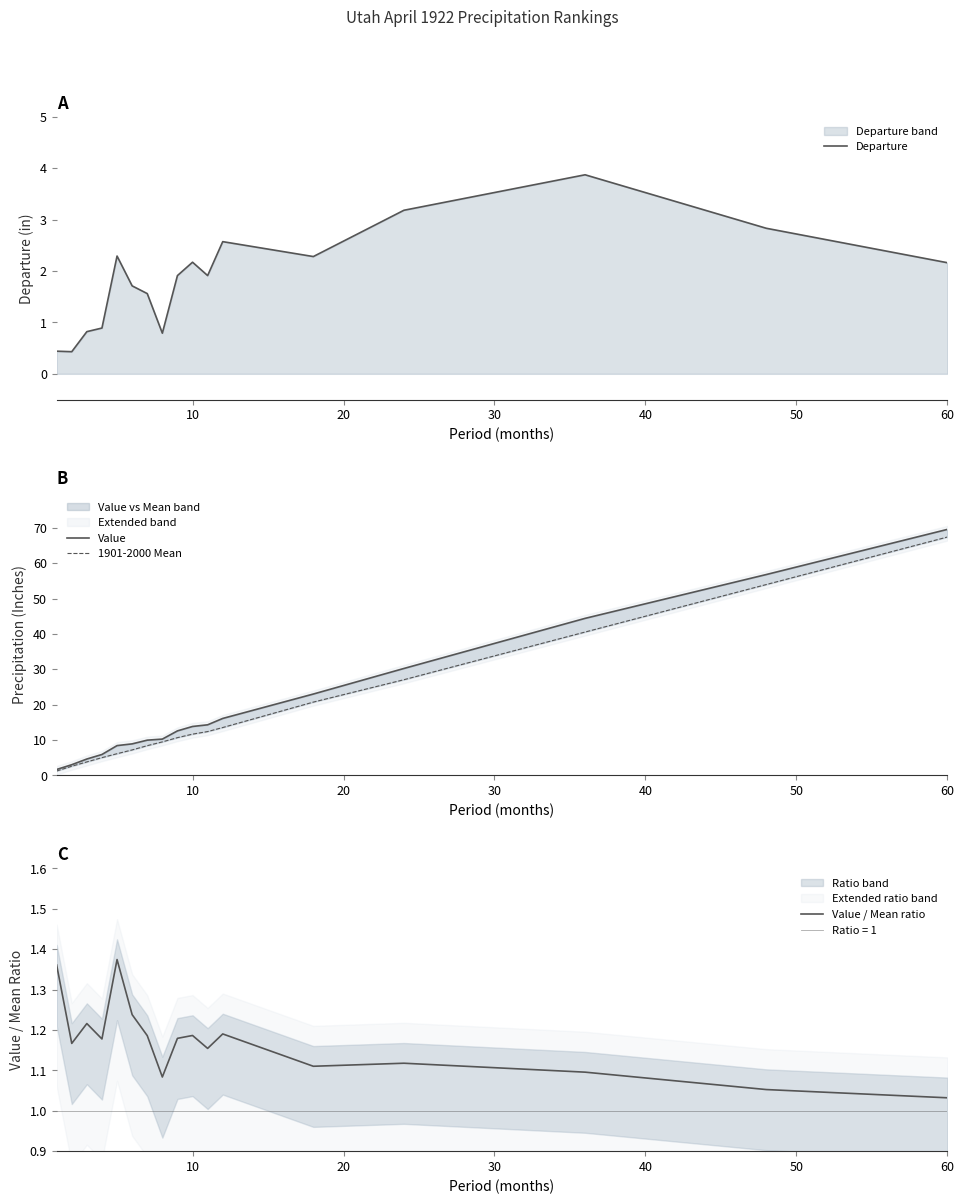

How many intersections are there between Value / Mean ratio and Departure?

3